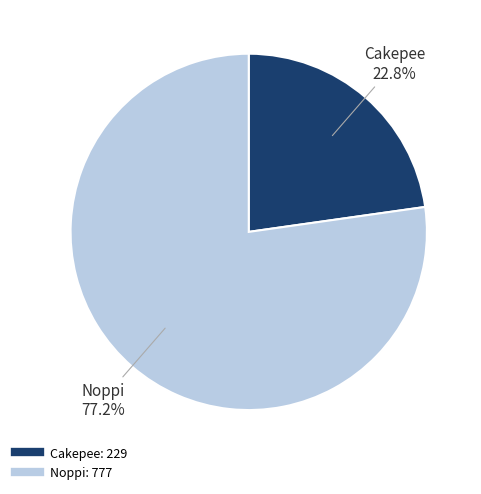

What percentage is NOT represented by Cakepee?

77.2%